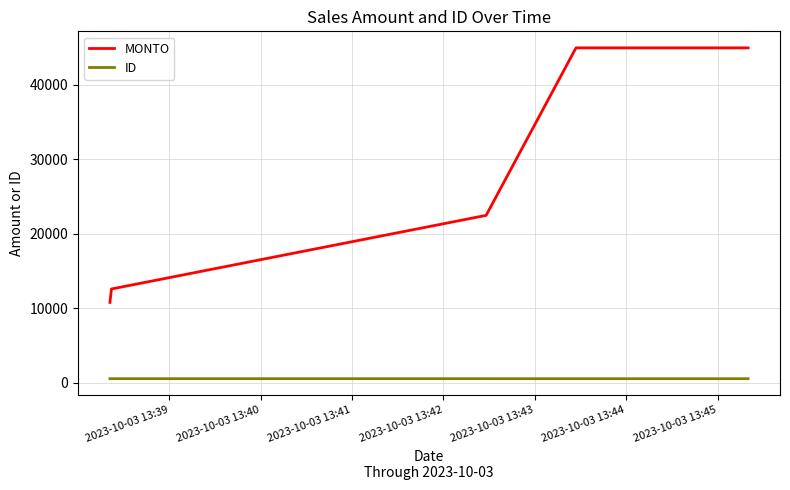

Which series has the widest spread of values?

MONTO